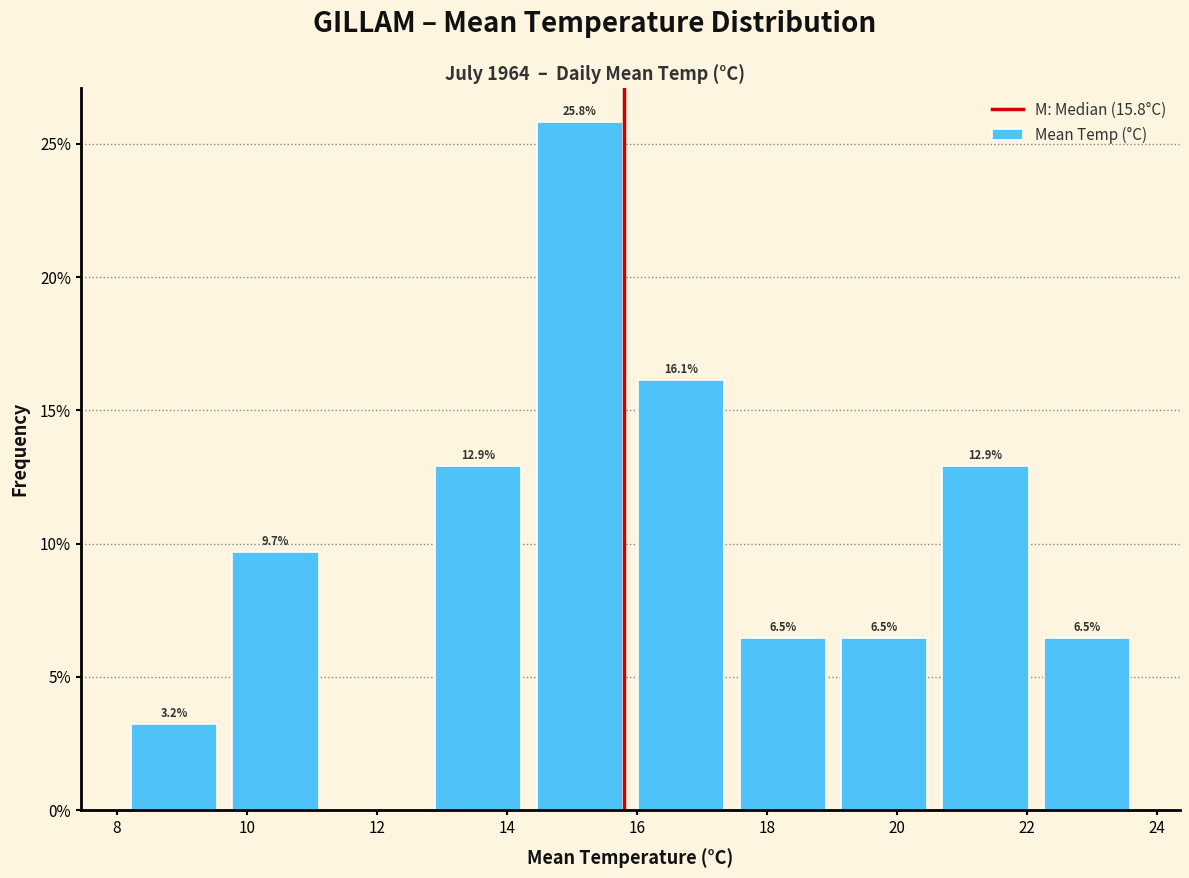

Over which range of the x-axis is the bar tallest?

14.34 to 15.90